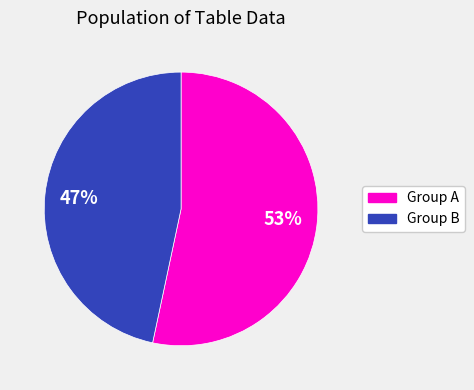

How many slices are in this pie chart?

2